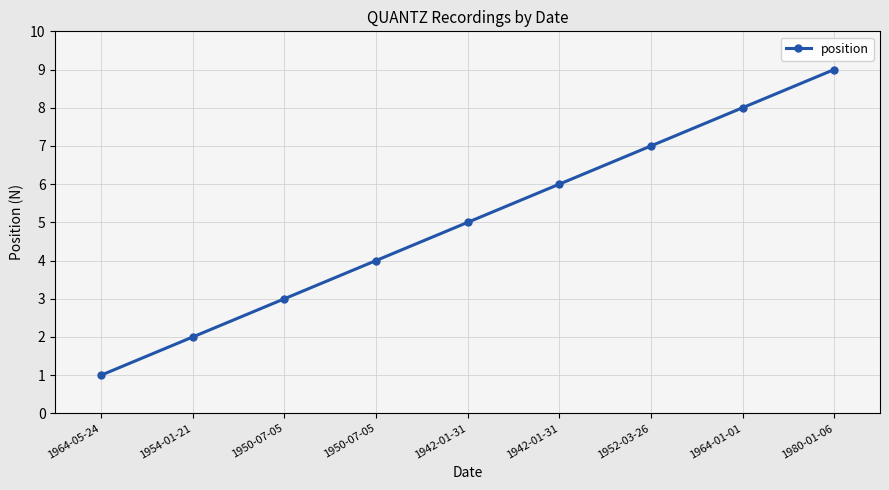

At which category does the chart reach its minimum across all series?

1964-05-24